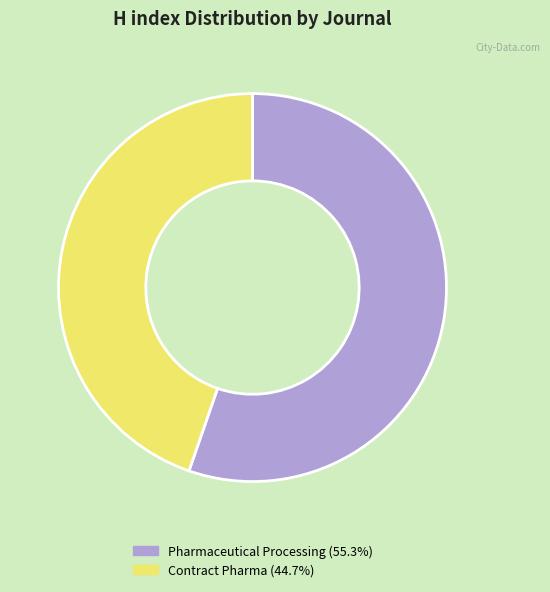

Is the sum of Contract Pharma (44.7%) and Pharmaceutical Processing (55.3%) greater than half?

Yes